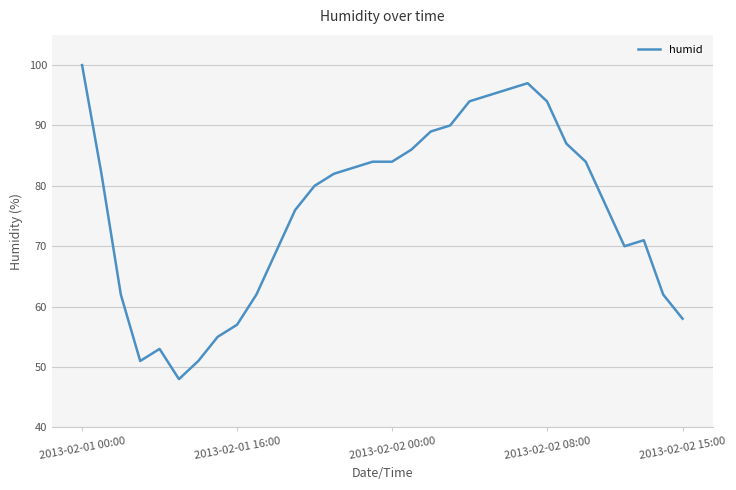

What is the smallest value displayed?

48